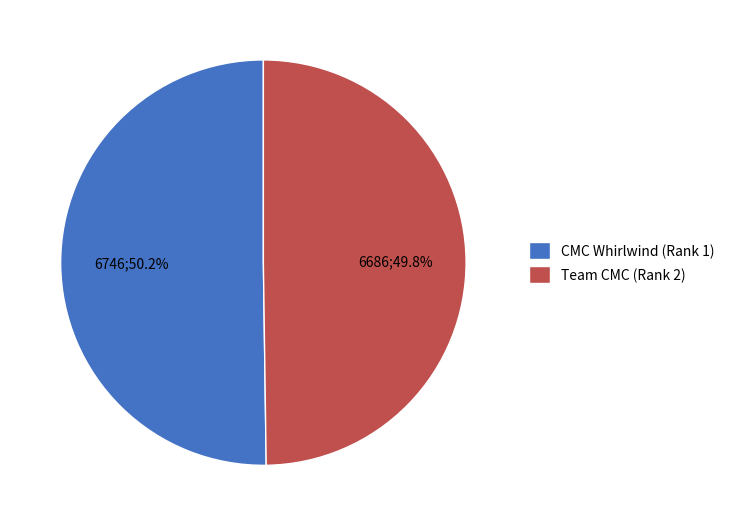

Count the number of slices in the pie.

2